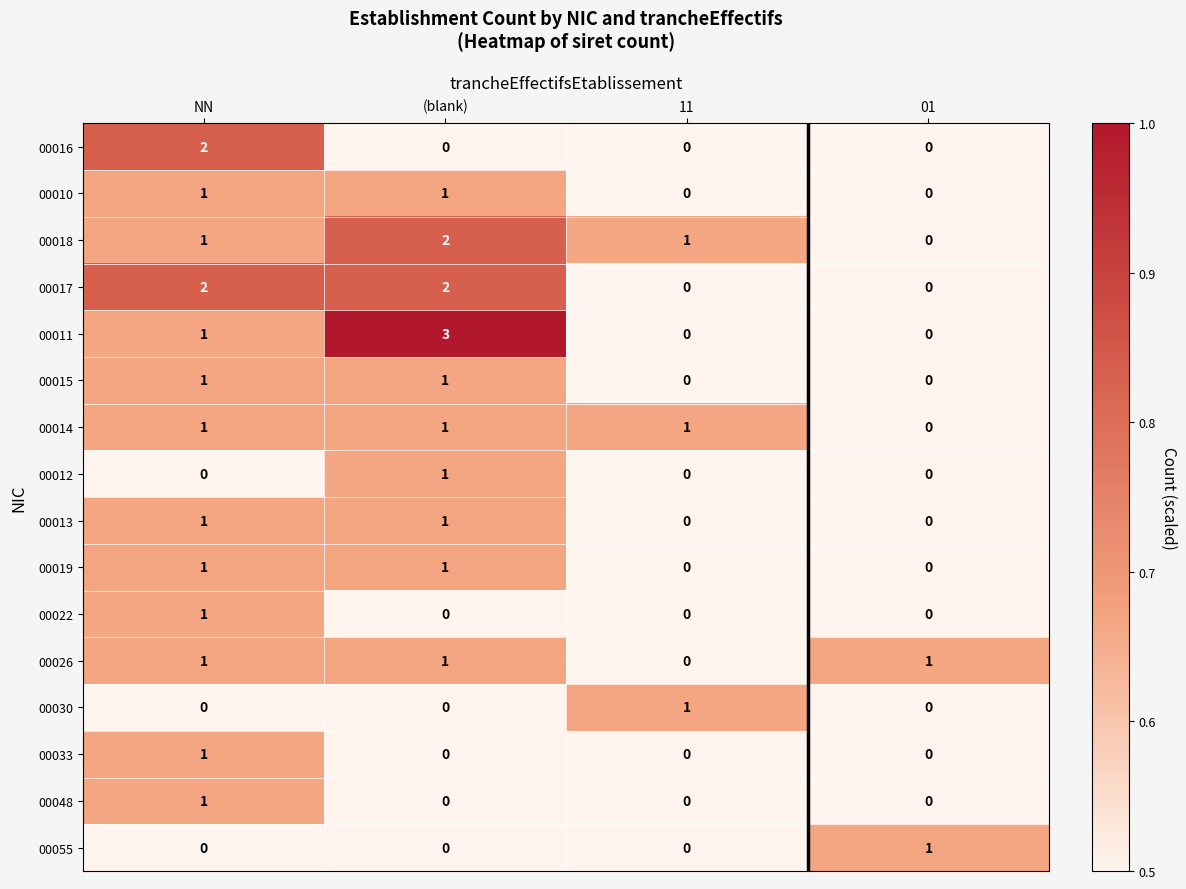

Which series has the widest spread of values?

00011